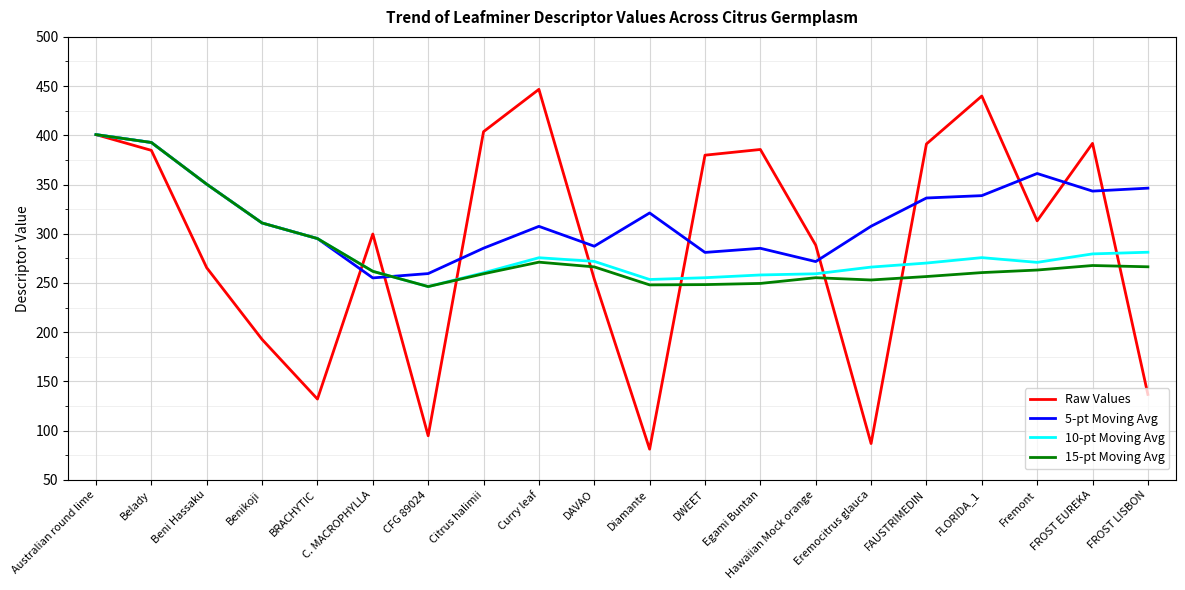

What is the total value across all series at Fremont?

1208.3